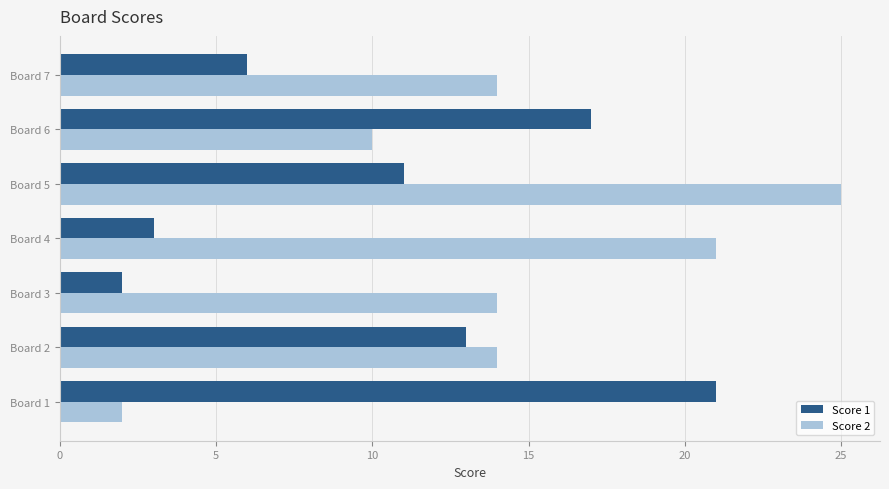

What is the total value across all series at Board 1?

23